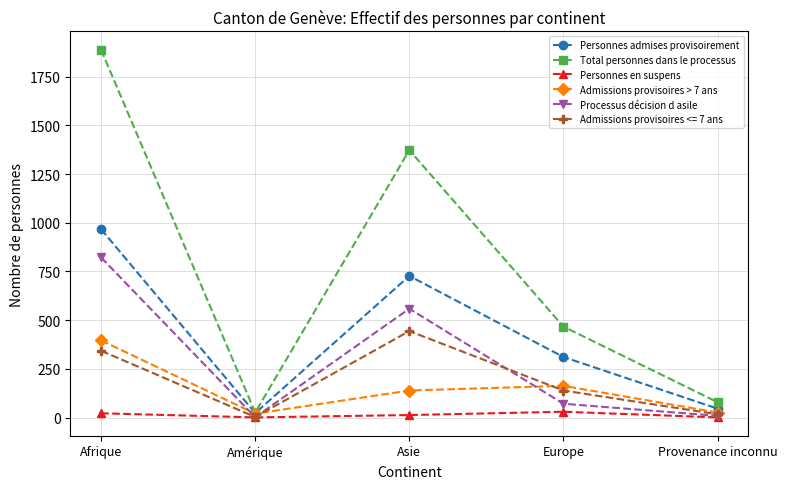

How many lines are shown in the chart?

6